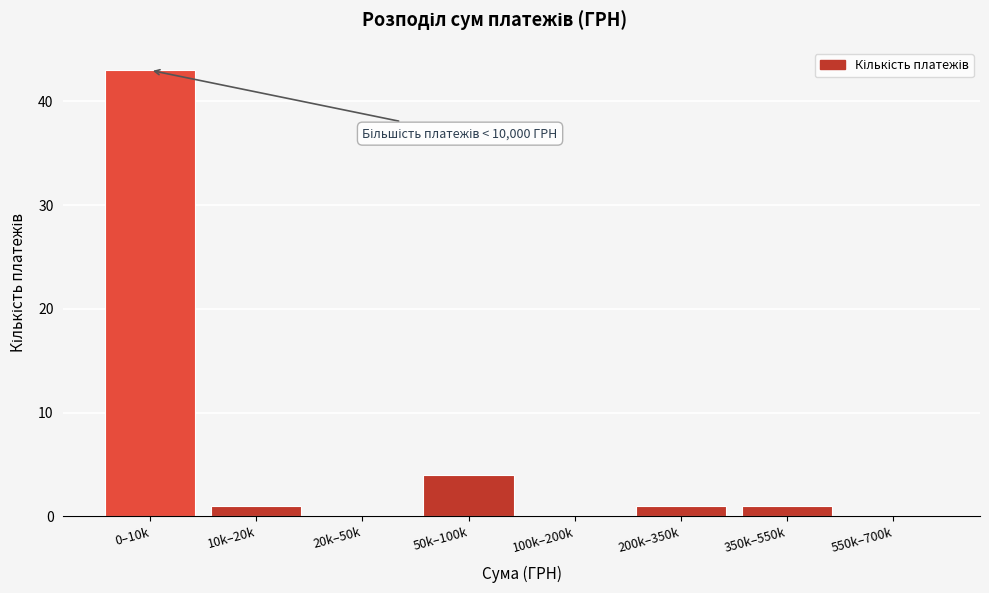

Reading left to right, extract all data points from this chart.

0–10k=43	10k–20k=1	20k–50k=0	50k–100k=4	100k–200k=0	200k–350k=1	350k–550k=1	550k–700k=0